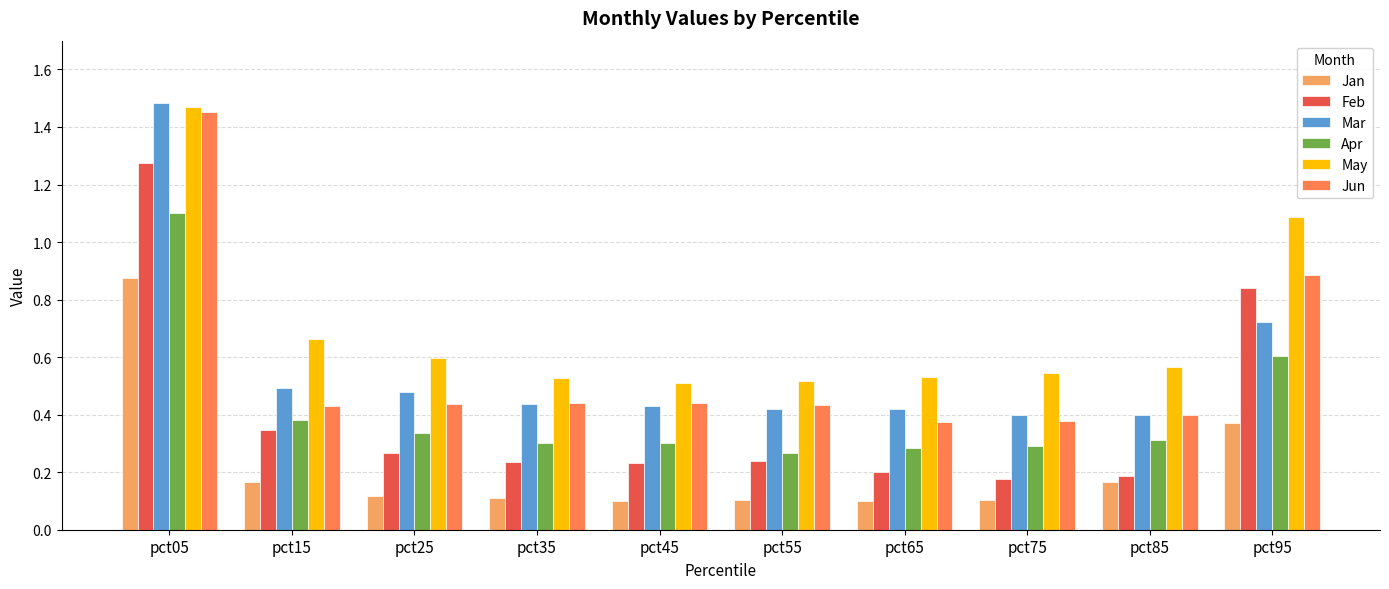

Is it true that Apr equals 0.6 at pct25?

False